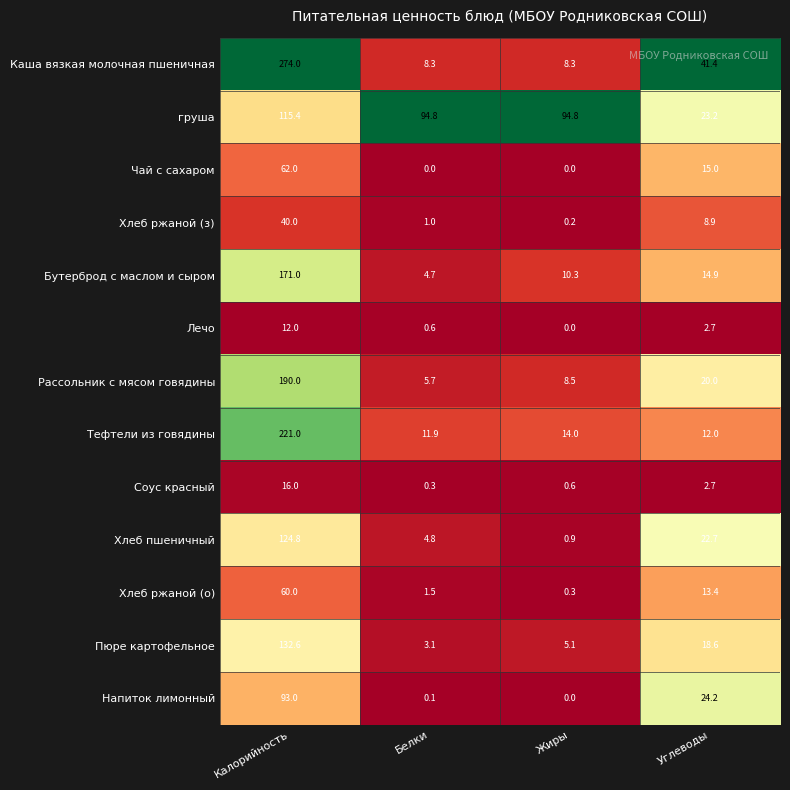

Is it true that Хлеб пшеничный equals 6.6 at Белки?

False